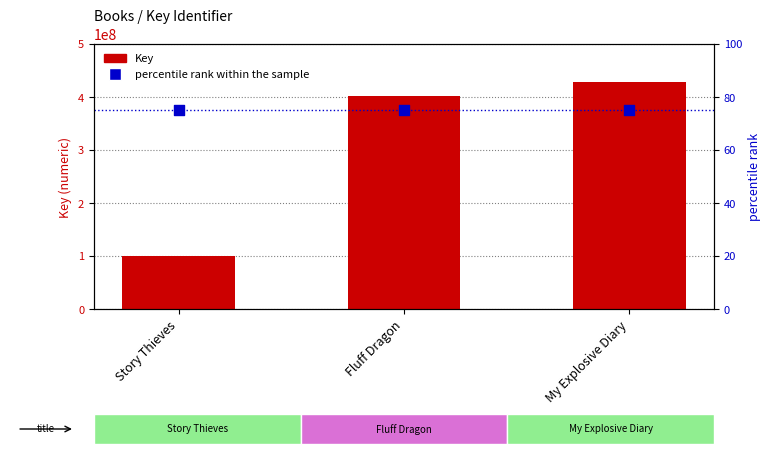

Which series contains the lowest Y value?

percentile rank within the sample